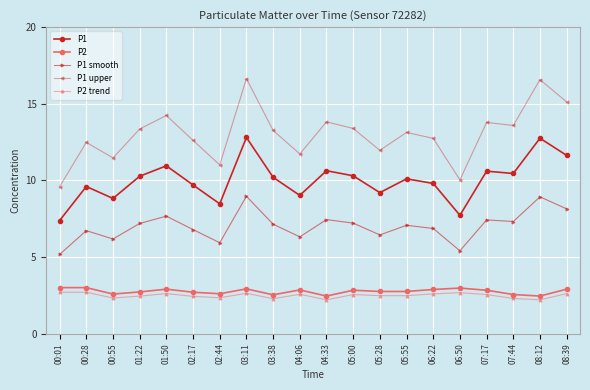

The P1 upper series shows 19.2 at 07:17. True or false?

False